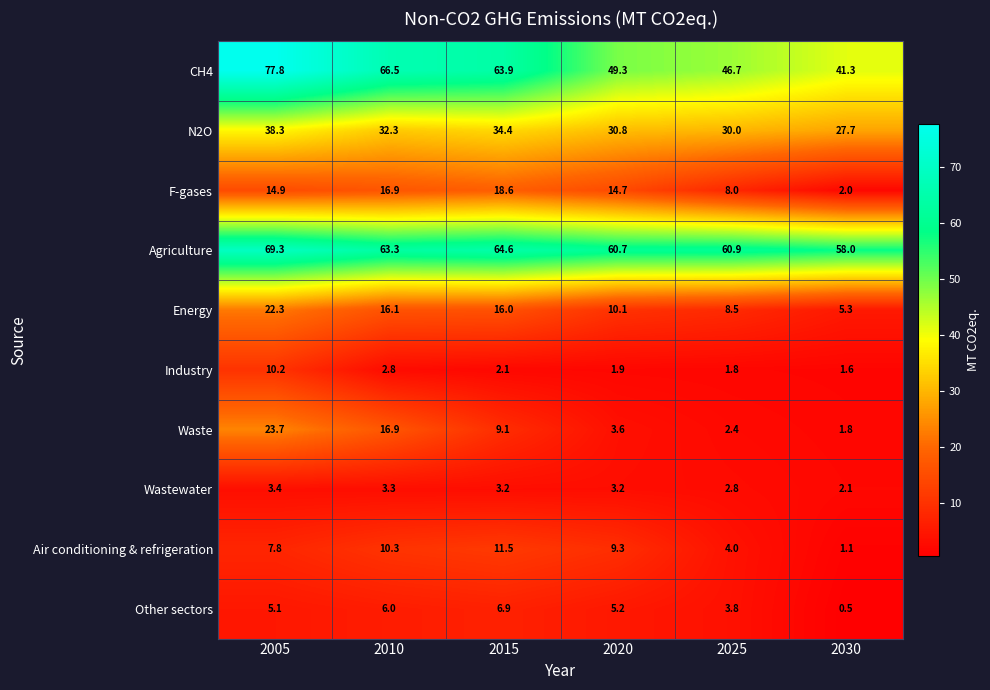

What is the total value across all series at 2020?

188.8